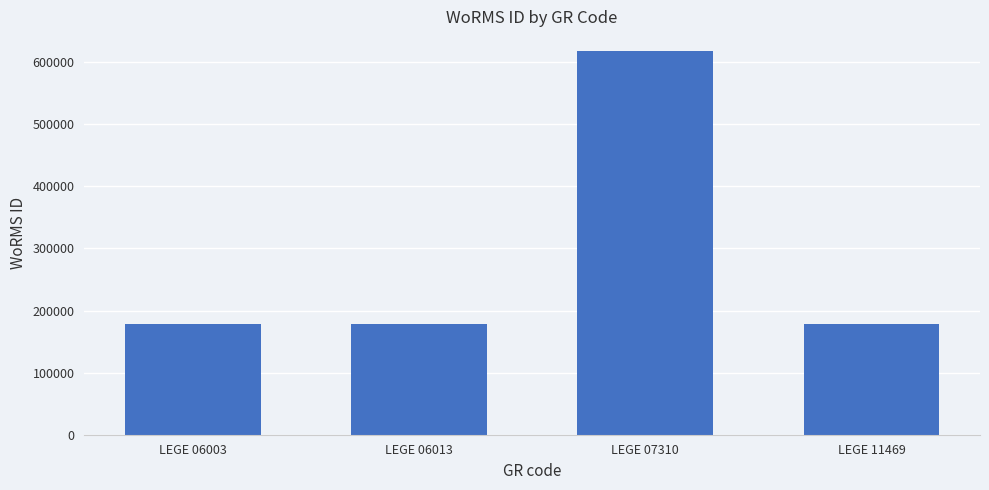

What is the ratio of the value at LEGE 11469 to the value at LEGE 06013?

1.0